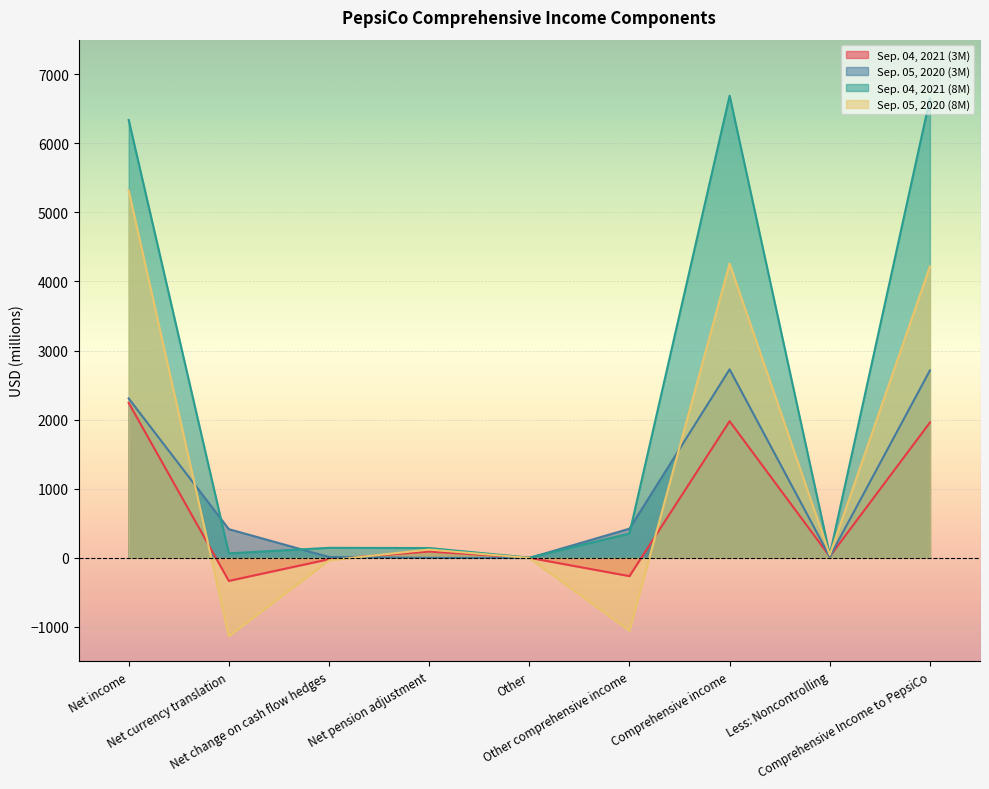

What position from the left is Less: Noncontrolling?

8